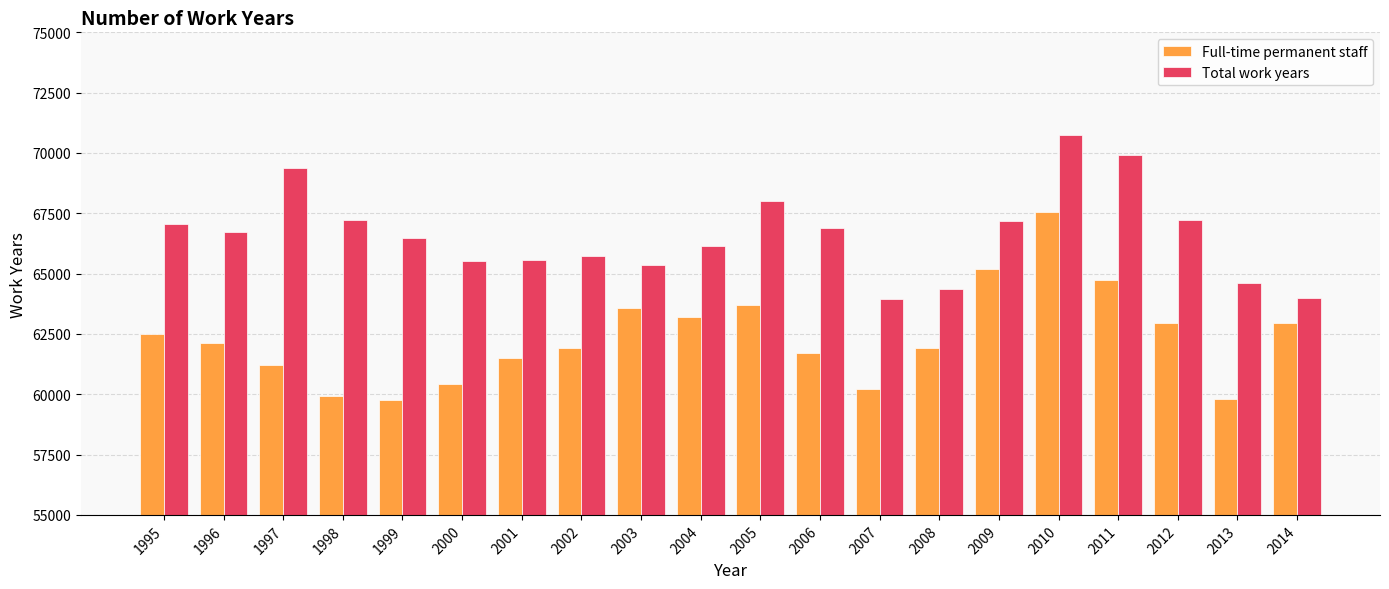

Which series changed the most between 1997 and 2000?

Total work years